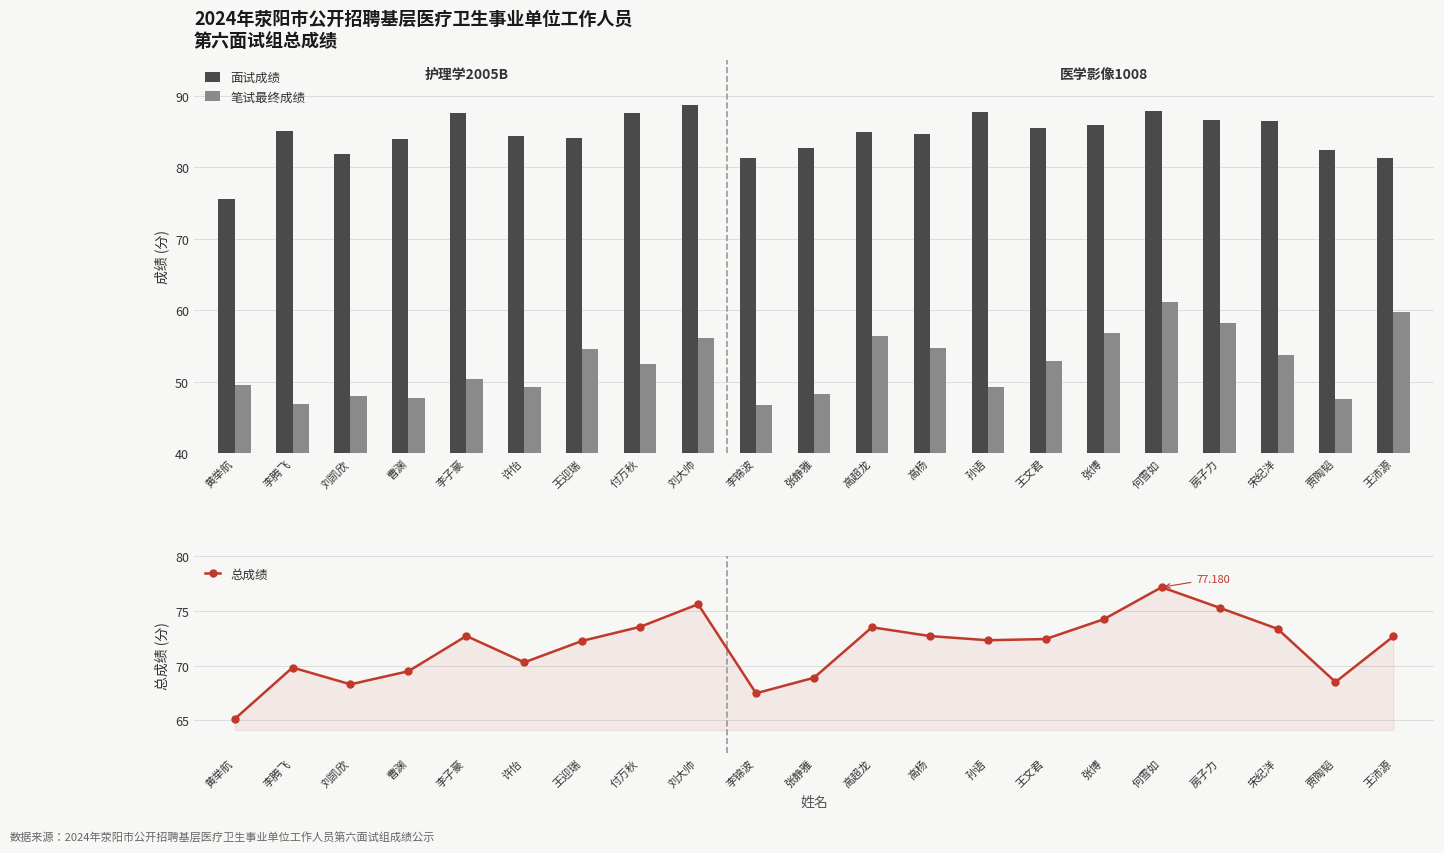

At 黄举航, list the series in order from largest to smallest.

面试成绩, 总成绩, 笔试最终成绩